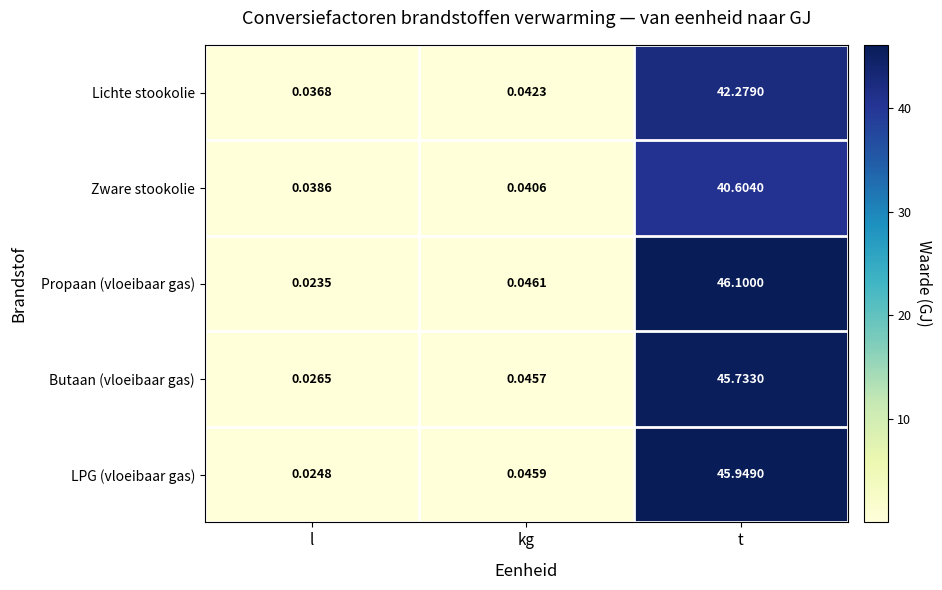

Rank the series by their maximum value, from lowest to highest.

Zware stookolie, Lichte stookolie, Butaan (vloeibaar gas), LPG (vloeibaar gas), Propaan (vloeibaar gas)